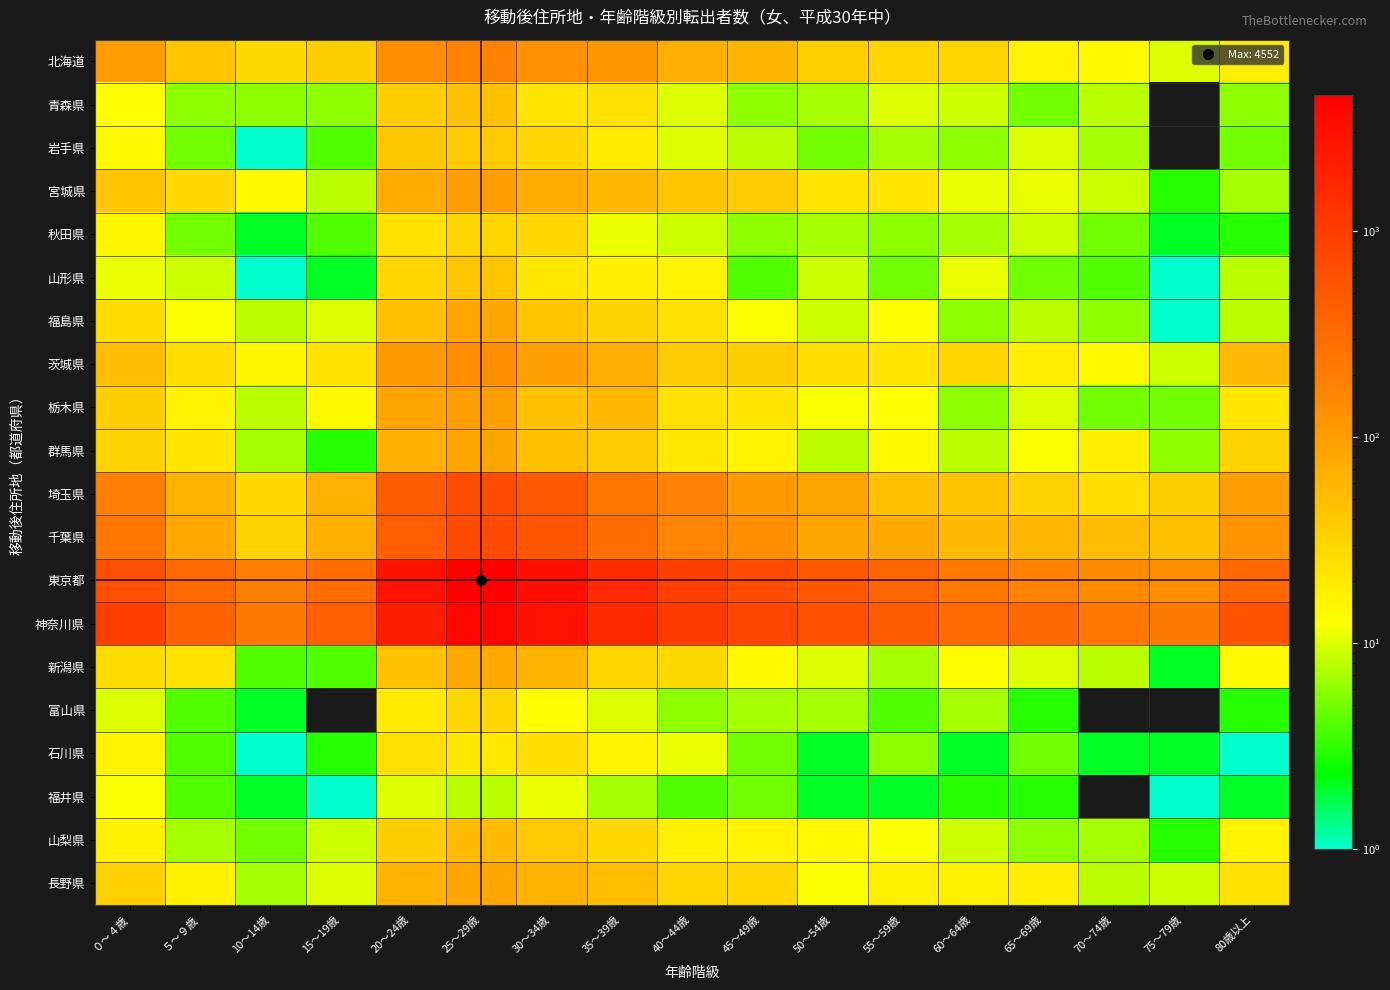

Reading left to right, what are all the values shown in this chart?

北海道: ０～４歳=99	５～９歳=43	10～14歳=27	15～19歳=35	20～24歳=141	25～29歳=173	30～34歳=129	35～39歳=115	40～44歳=69	45～49歳=59	50～54歳=34	55～59歳=30	60～64歳=30	65～69歳=16	70～74歳=14	75～79歳=10	80歳以上=18
青森県: ０～４歳=13	５～９歳=6	10～14歳=6	15～19歳=6	20～24歳=35	25～29歳=46	30～34歳=22	35～39歳=24	40～44歳=10	45～49歳=6	50～54歳=7	55～59歳=10	60～64歳=9	65～69歳=5	70～74歳=8	75～79歳=0	80歳以上=6
岩手県: ０～４歳=14	５～９歳=5	10～14歳=1	15～19歳=4	20～24歳=41	25～29歳=38	30～34歳=29	35～39歳=19	40～44歳=10	45～49歳=8	50～54歳=5	55～59歳=7	60～64歳=6	65～69歳=10	70～74歳=7	75～79歳=0	80歳以上=5
宮城県: ０～４歳=42	５～９歳=28	10～14歳=14	15～19歳=8	20～24歳=73	25～29歳=98	30～34歳=72	35～39歳=58	40～44歳=43	45～49歳=38	50～54歳=21	55～59歳=22	60～64歳=11	65～69歳=11	70～74歳=9	75～79歳=3	80歳以上=7
秋田県: ０～４歳=15	５～９歳=5	10～14歳=2	15～19歳=4	20～24歳=23	25～29歳=30	30～34歳=30	35～39歳=11	40～44歳=9	45～49歳=6	50～54歳=7	55～59歳=6	60～64歳=7	65～69歳=9	70～74歳=5	75～79歳=2	80歳以上=3
山形県: ０～４歳=11	５～９歳=9	10～14歳=1	15～19歳=2	20～24歳=30	25～29歳=42	30～34歳=20	35～39歳=18	40～44歳=16	45～49歳=4	50～54歳=9	55～59歳=5	60～64歳=11	65～69歳=5	70～74歳=4	75～79歳=1	80歳以上=8
福島県: ０～４歳=26	５～９歳=12	10～14歳=8	15～19歳=10	20～24歳=46	25～29歳=82	30～34歳=42	35～39歳=32	40～44歳=24	45～49歳=12	50～54歳=9	55～59歳=13	60～64歳=6	65～69歳=8	70～74歳=6	75～79歳=1	80歳以上=8
茨城県: ０～４歳=51	５～９歳=25	10～14歳=15	15～19歳=23	20～24歳=107	25～29歳=139	30～34歳=96	35～39歳=70	40～44歳=38	45～49歳=36	50～54歳=25	55～59歳=22	60～64歳=29	65～69歳=18	70～74歳=14	75～79歳=9	80歳以上=55
栃木県: ０～４歳=36	５～９歳=16	10～14歳=8	15～19歳=14	20～24歳=83	25～29歳=97	30～34歳=46	35～39歳=57	40～44歳=24	45～49歳=22	50～54歳=12	55～59歳=13	60～64歳=6	65～69歳=10	70～74歳=5	75～79歳=5	80歳以上=21
群馬県: ０～４歳=32	５～９歳=21	10～14歳=7	15～19歳=3	20～24歳=68	25～29歳=83	30～34歳=47	35～39歳=37	40～44歳=20	45～49歳=16	50～54歳=8	55～59歳=14	60～64歳=8	65～69歳=12	70～74歳=18	75～79歳=6	80歳以上=32
埼玉県: ０～４歳=191	５～９歳=62	10～14歳=28	15～19歳=66	20～24歳=460	25～29歳=658	30～34歳=493	35～39歳=232	40～44歳=180	45～49歳=103	50～54歳=87	55～59歳=45	60～64歳=44	65～69歳=32	70～74歳=25	75～79歳=36	80歳以上=97
千葉県: ０～４歳=232	５～９歳=77	10～14歳=32	15～19歳=68	20～24歳=450	25～29歳=689	30～34歳=516	35～39歳=294	40～44歳=166	45～49歳=134	50～54歳=82	55～59歳=75	60～64歳=53	65～69歳=56	70～74歳=51	75～79歳=47	80歳以上=122
東京都: ０～４歳=637	５～９歳=324	10～14歳=188	15～19歳=309	20～24歳=2796	25～29歳=4552	30～34歳=3030	35～39歳=1568	40～44歳=937	45～49歳=685	50～54歳=510	55～59歳=368	60～64歳=225	65～69歳=173	70～74歳=145	75～79歳=140	80歳以上=340
神奈川県: ０～４歳=953	５～９歳=398	10～14歳=228	15～19歳=431	20～24歳=2148	25～29歳=3682	30～34歳=2738	35～39歳=1615	40～44歳=1069	45～49歳=807	50～54歳=594	55～59歳=456	60～64歳=321	65～69歳=339	70～74歳=238	75～79歳=211	80歳以上=575
新潟県: ０～４歳=26	５～９歳=23	10～14歳=4	15～19歳=4	20～24歳=45	25～29歳=75	30～34歳=60	35～39歳=30	40～44歳=27	45～49歳=14	50～54歳=10	55～59歳=7	60～64歳=13	65～69歳=10	70～74歳=8	75～79歳=2	80歳以上=14
富山県: ０～４歳=10	５～９歳=4	10～14歳=2	15～19歳=0	20～24歳=19	25～29歳=29	30～34歳=13	35～39歳=10	40～44歳=6	45～49歳=7	50～54歳=7	55～59歳=4	60～64歳=7	65～69歳=3	70～74歳=0	75～79歳=0	80歳以上=3
石川県: ０～４歳=16	５～９歳=4	10～14歳=1	15～19歳=3	20～24歳=24	25～29歳=20	30～34歳=25	35～39歳=16	40～44歳=11	45～49歳=5	50～54歳=2	55～59歳=6	60～64歳=2	65～69歳=5	70～74歳=2	75～79歳=2	80歳以上=1
福井県: ０～４歳=12	５～９歳=4	10～14歳=2	15～19歳=1	20～24歳=10	25～29歳=8	30～34歳=11	35～39歳=7	40～44歳=4	45～49歳=5	50～54歳=2	55～59歳=2	60～64歳=3	65～69歳=3	70～74歳=0	75～79歳=1	80歳以上=2
山梨県: ０～４歳=17	５～９歳=7	10～14歳=5	15～19歳=9	20～24歳=35	25～29歳=52	30～34歳=40	35～39歳=28	40～44歳=17	45～49歳=16	50～54歳=14	55～59歳=12	60～64歳=9	65～69歳=6	70～74歳=7	75～79歳=3	80歳以上=16
長野県: ０～４歳=33	５～９歳=17	10～14歳=7	15～19歳=10	20～24歳=64	25～29歳=81	30～34歳=64	35～39歳=49	40～44歳=30	45～49歳=30	50～54歳=12	55～59歳=17	60～64歳=17	65～69歳=18	70～74歳=8	75～79歳=9	80歳以上=23